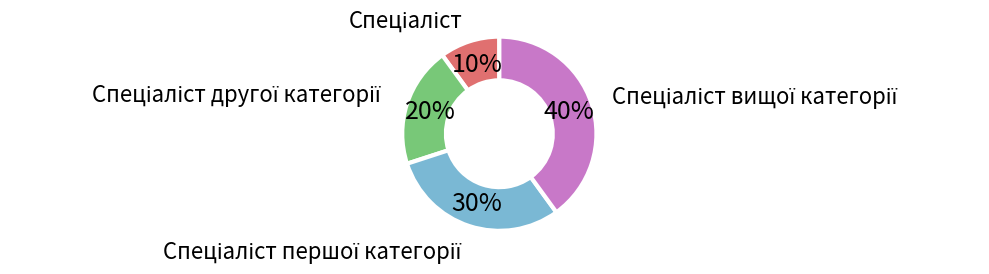

Does any single category account for the majority?

No